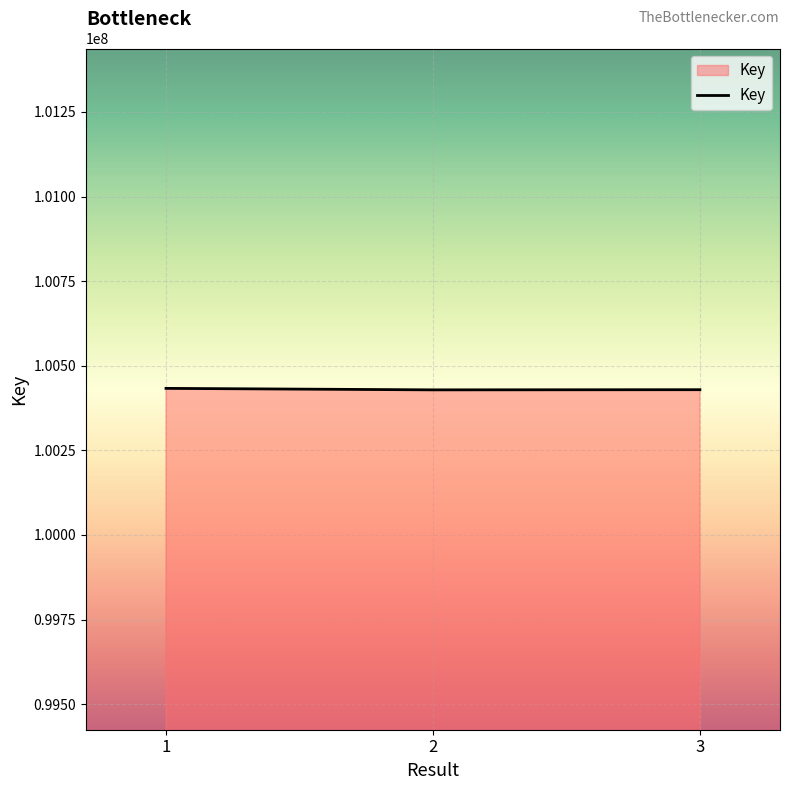

What is the sum of all values?

301291528